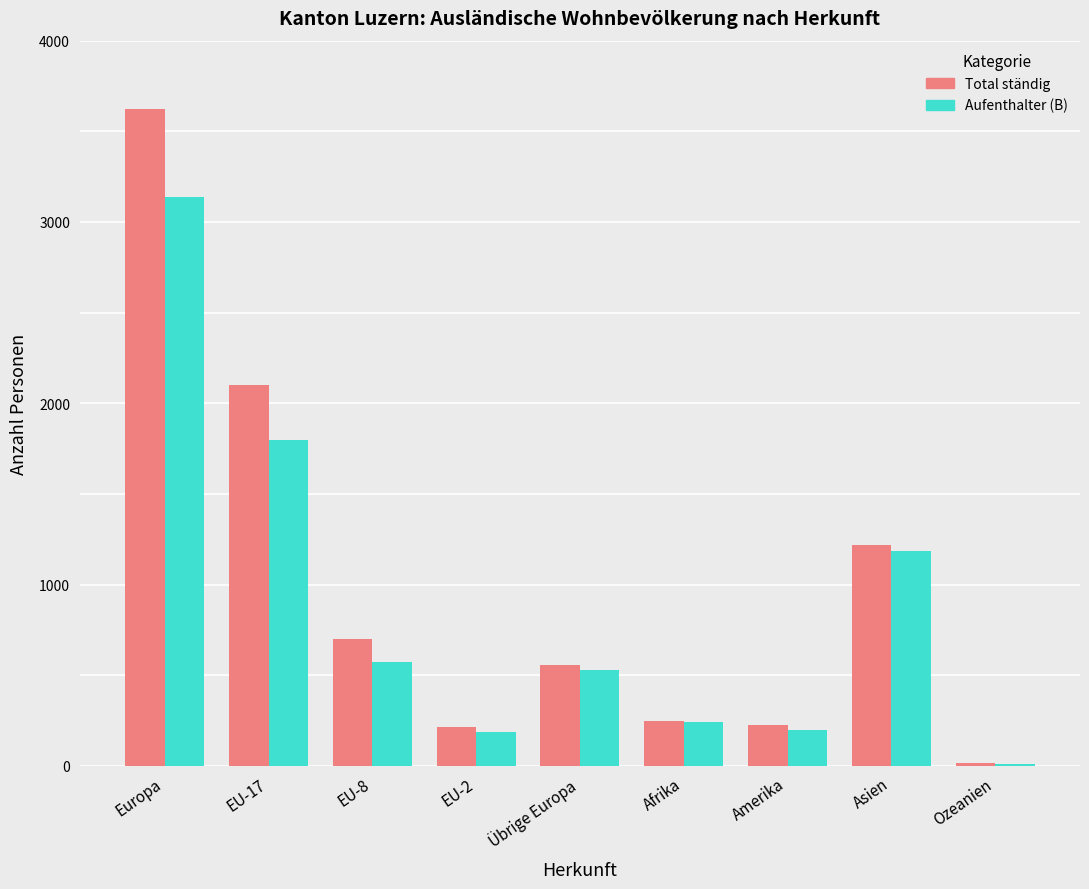

What is the highest value of the Aufenthalter (B) series?

3140